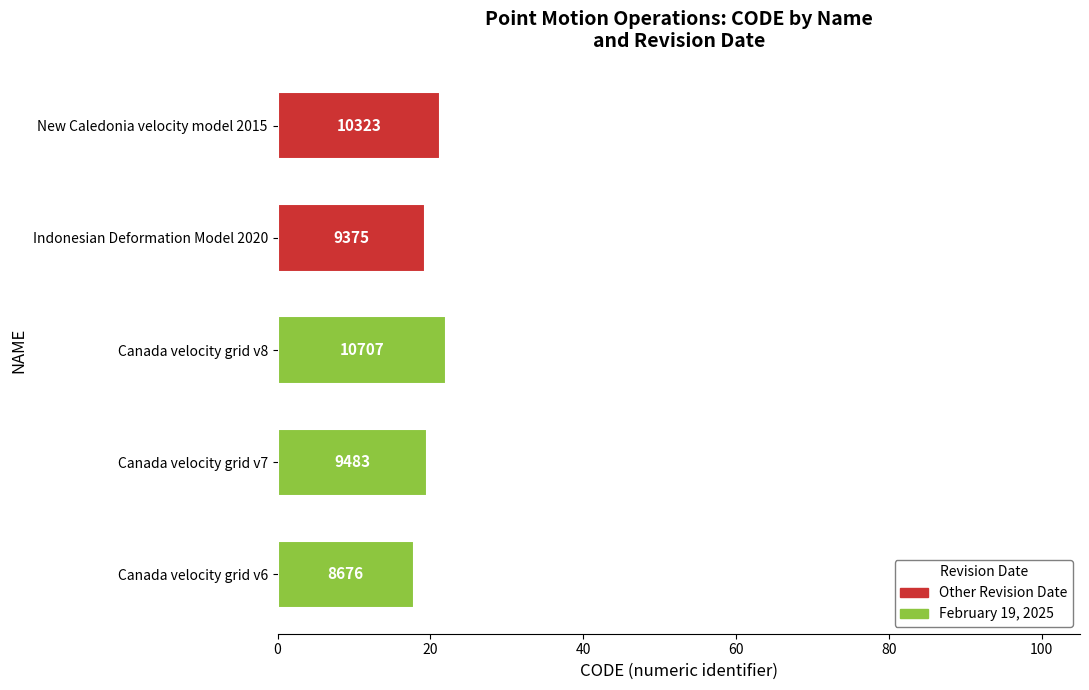

True or false: the data shows 19.5 at Canada velocity grid v7.

True